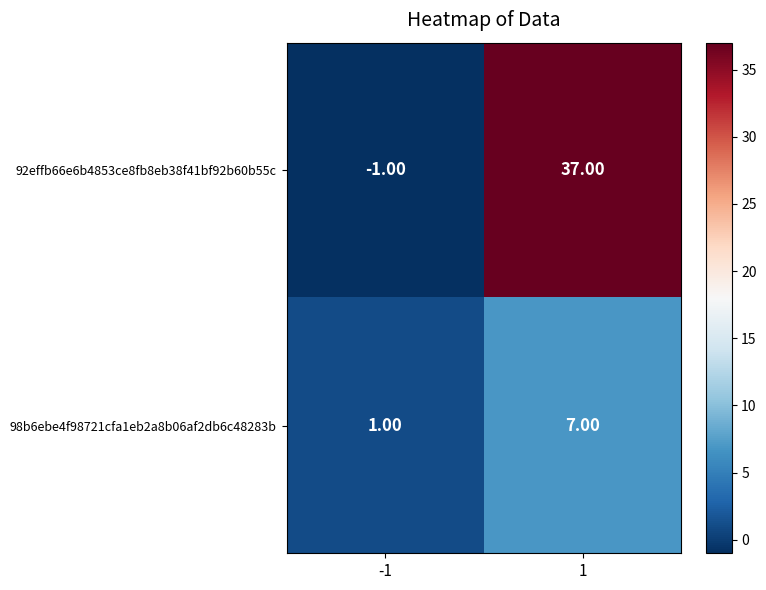

At -1, list the series in order from largest to smallest.

98b6ebe4f98721cfa1eb2a8b06af2db6c48283b, 92effb66e6b4853ce8fb8eb38f41bf92b60b55c